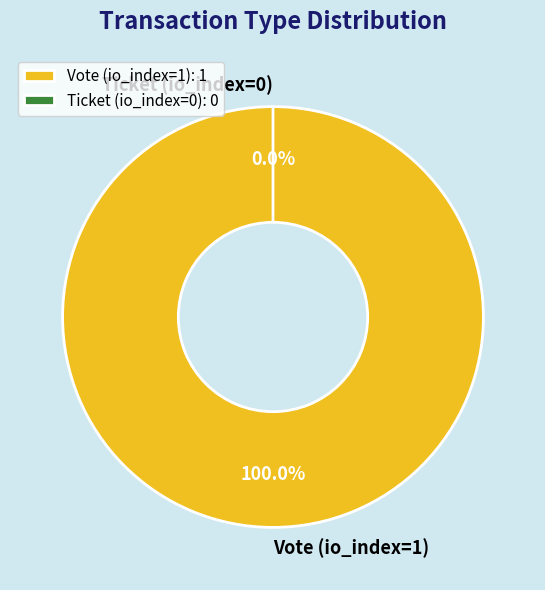

Is the sum of Ticket (io_index=0) and Vote (io_index=1) greater than half?

Yes